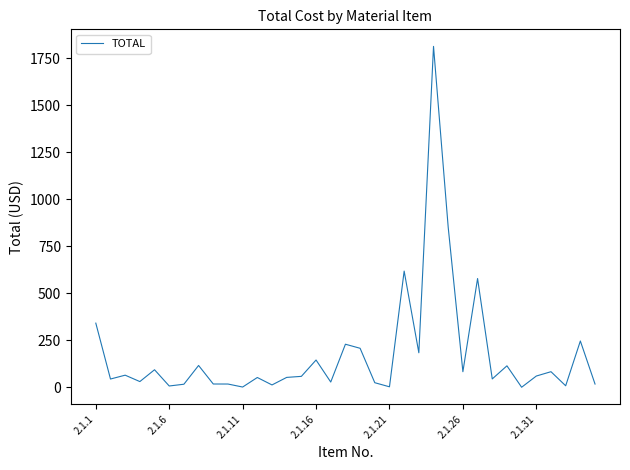

What is the maximum value shown in the chart?

1812.0